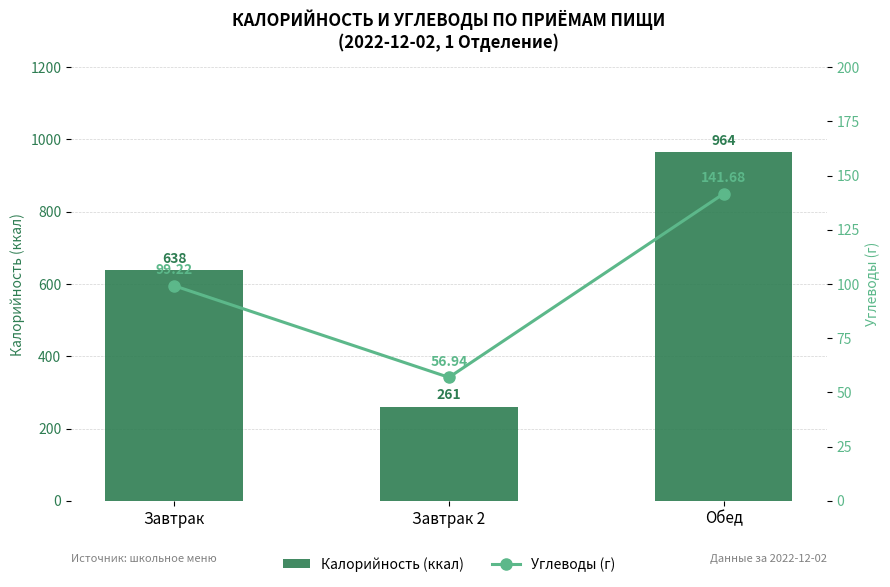

What is the maximum value for Углеводы (г)?

141.7